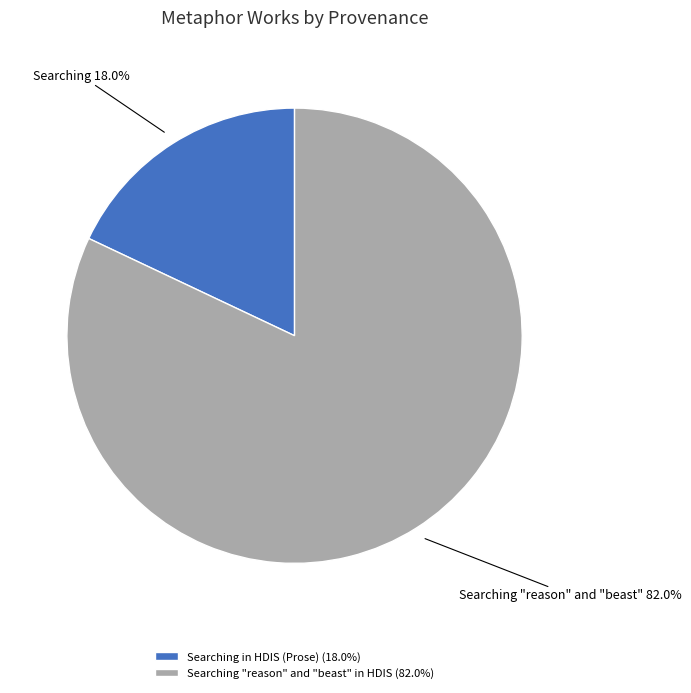

How much of the chart is everything except Searching in HDIS (Prose)?

82.0%